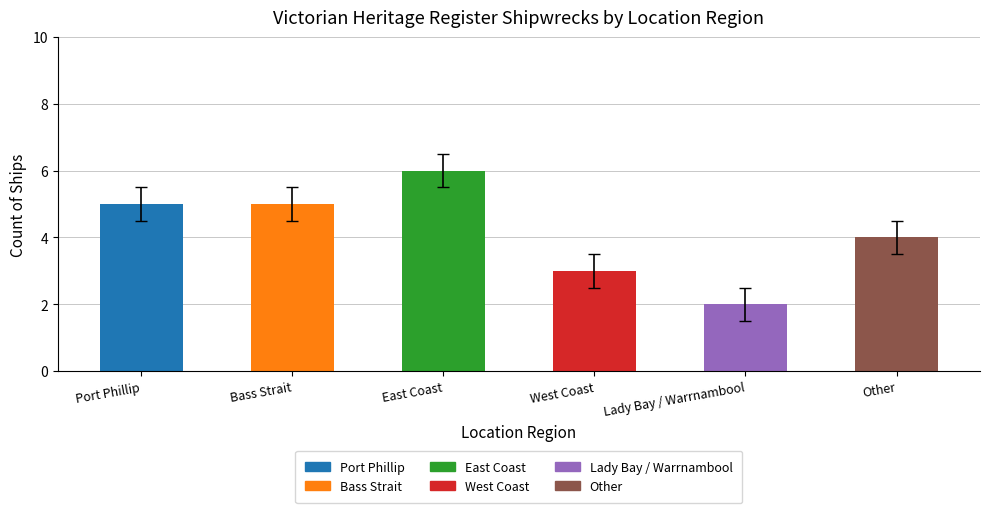

Reading left to right, extract all data points from this chart.

Port Phillip=5	Bass Strait=5	East Coast=6	West Coast=3	Lady Bay / Warrnambool=2	Other=4